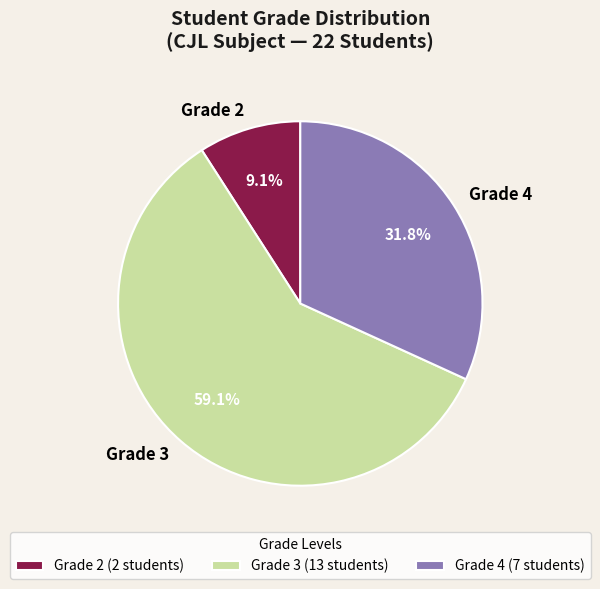

What percentage is NOT represented by Grade 2?

90.9%